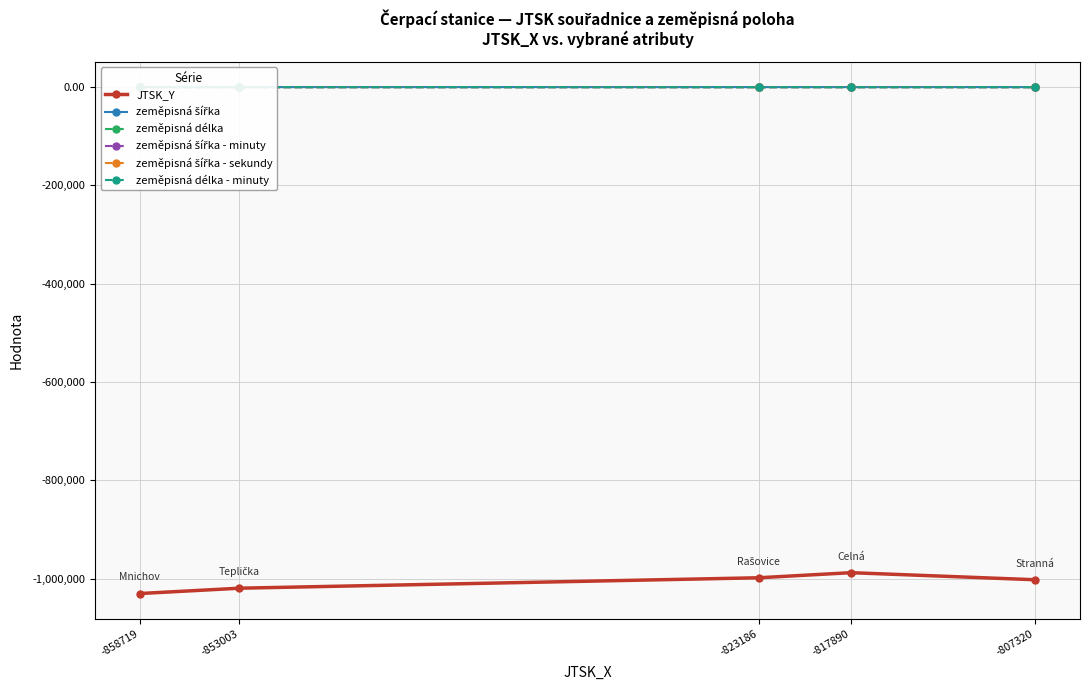

Is this an area chart (filled region under the line)?

No